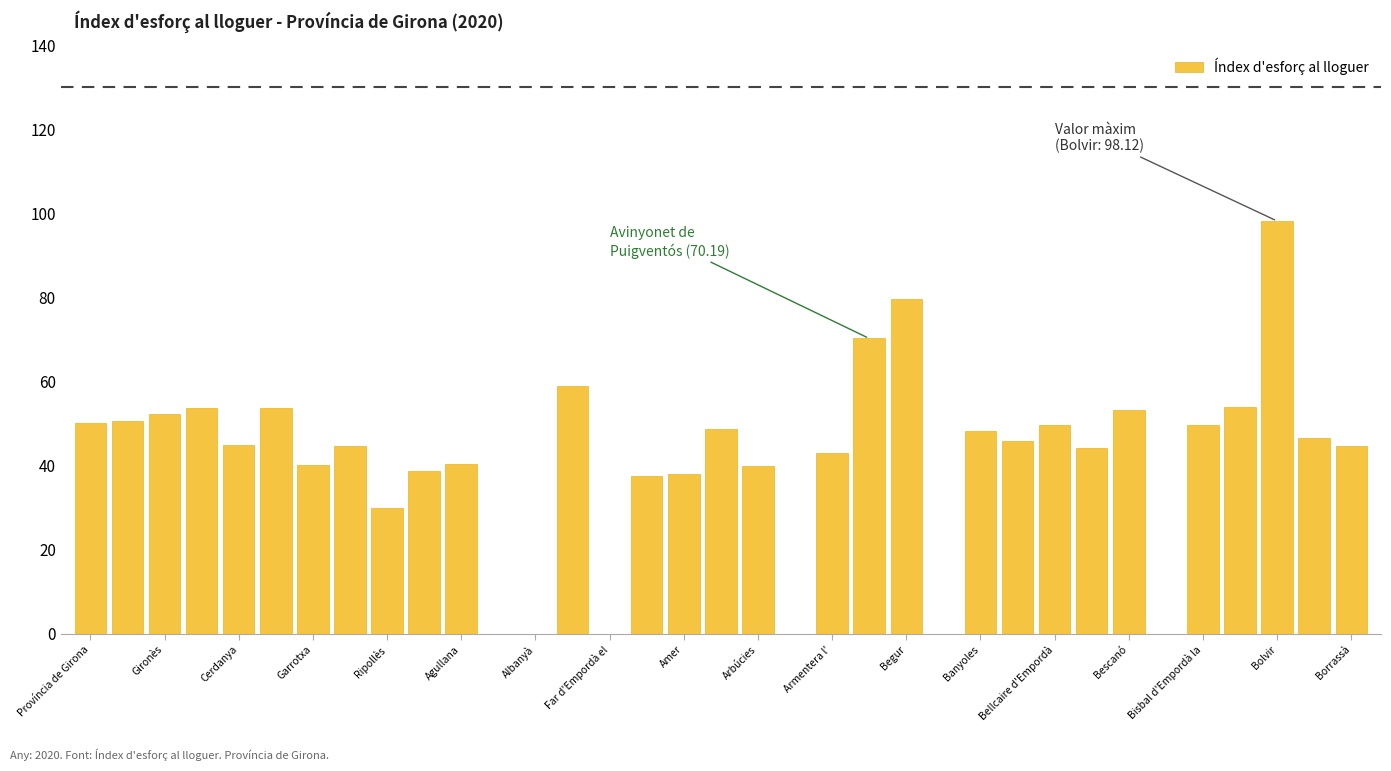

What is the sum of all values?

1447.4